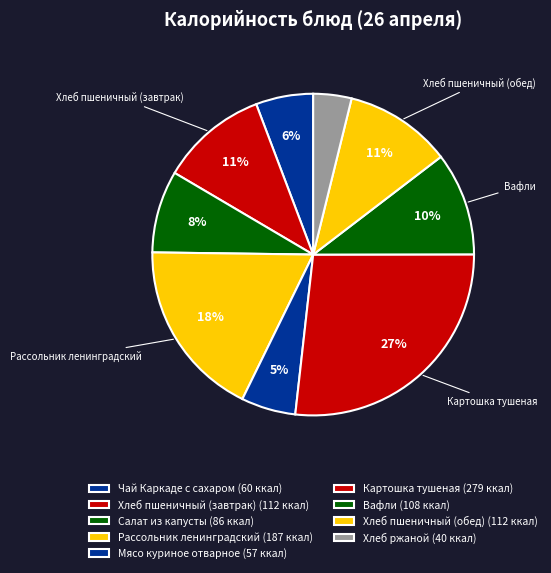

Is it true that Картошка тушеная is 27% of the pie?

True